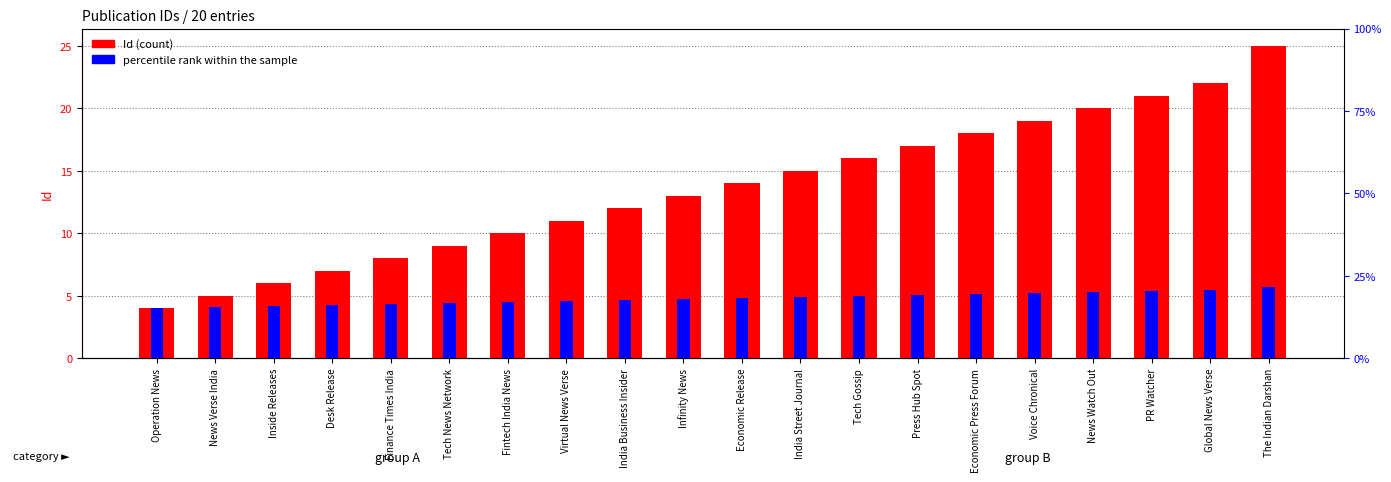

At which category is the sum across all series the highest?

The Indian Darshan